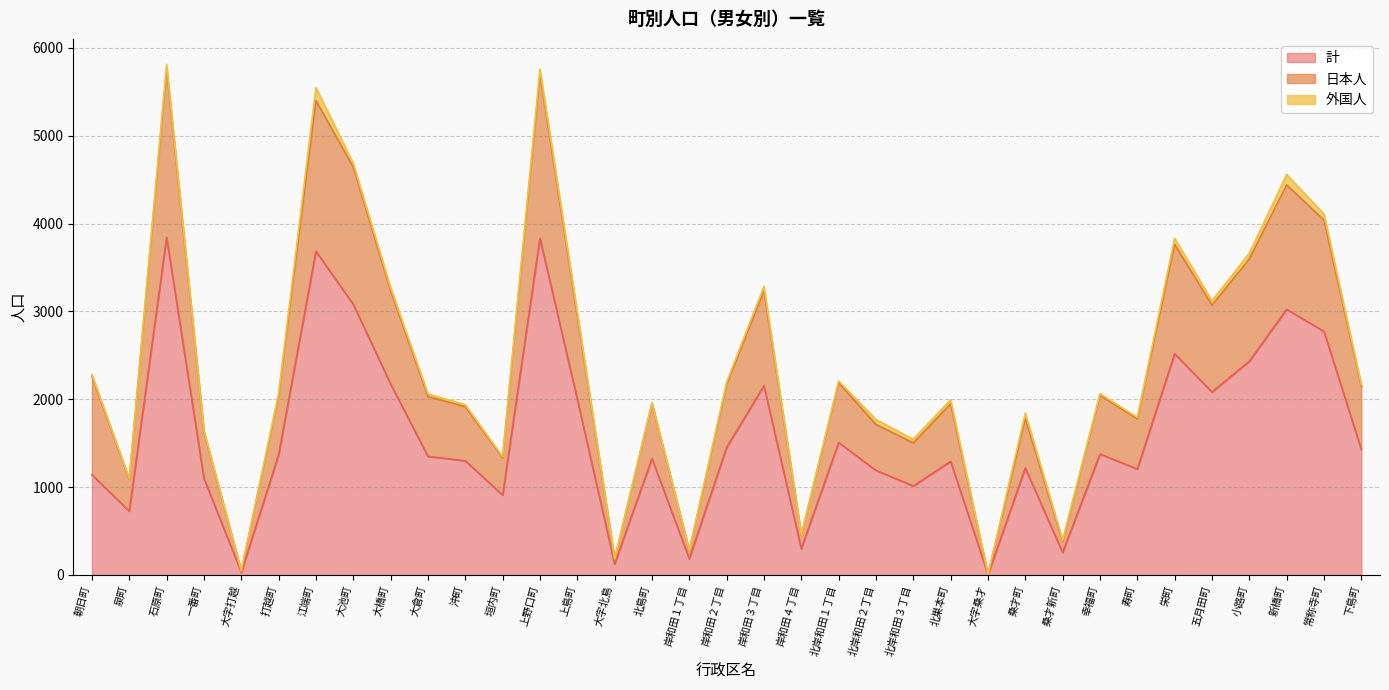

What is the greatest value displayed?

5759